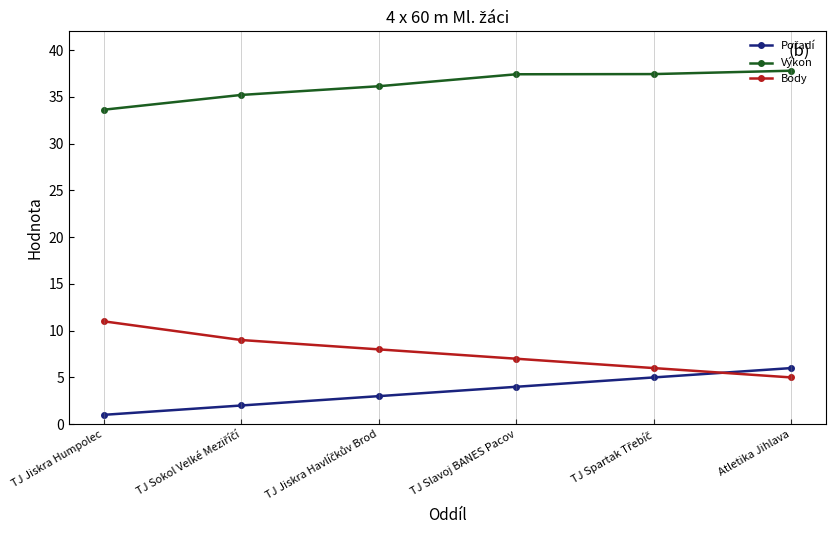

True or false: Body and Výkon cross at least once.

False